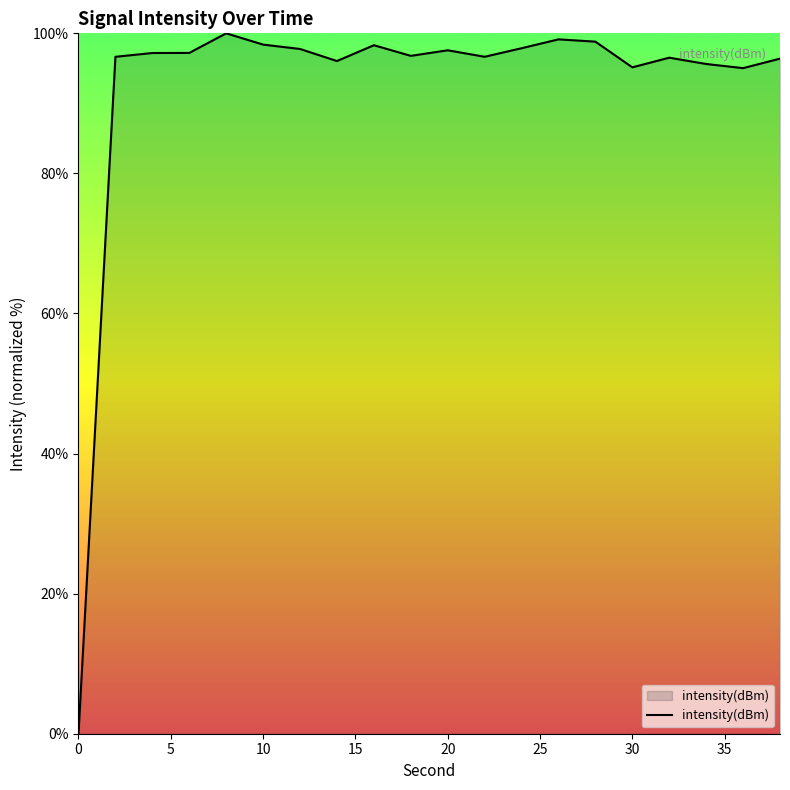

What is the maximum value shown in the chart?

100.0